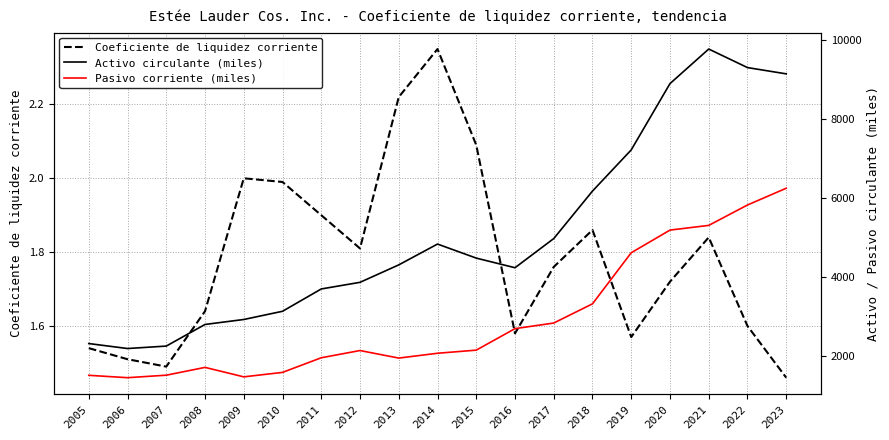

What is the approximate value of Pasivo corriente (miles) at 2020?

5179.0